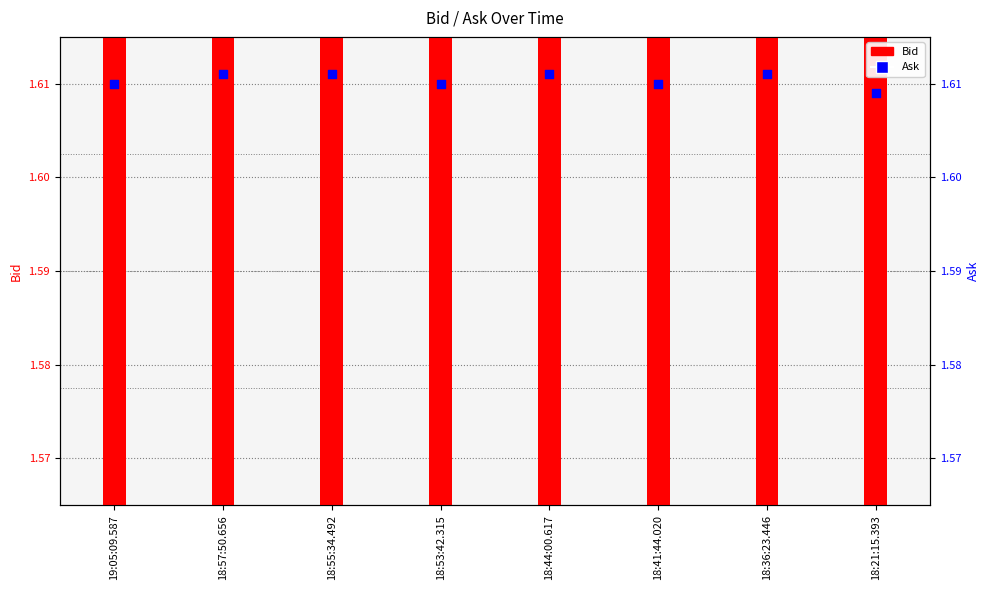

Which series reaches the maximum Y coordinate?

Ask